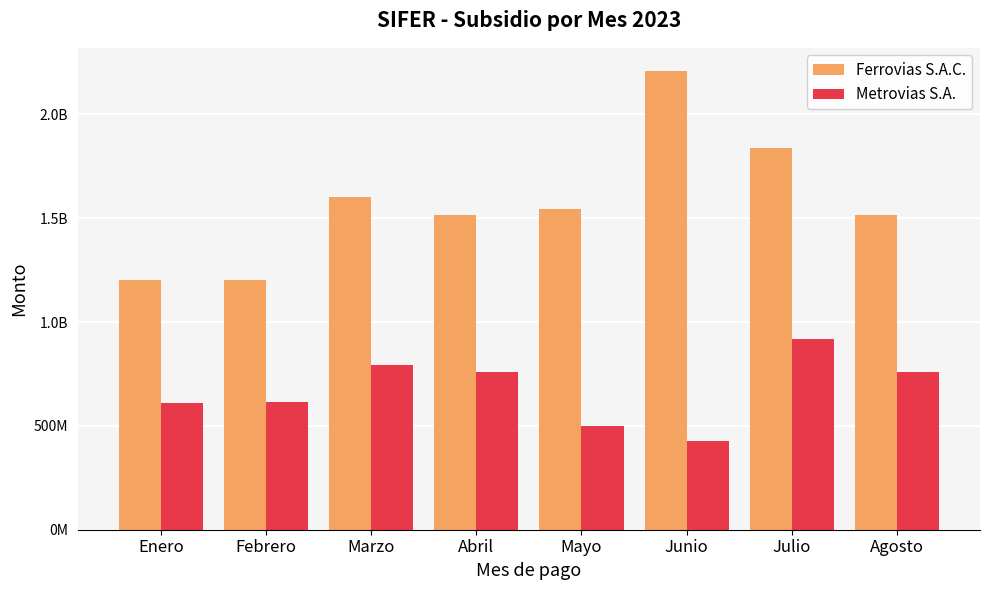

Are the bars grouped side by side (vs. stacked)?

Yes